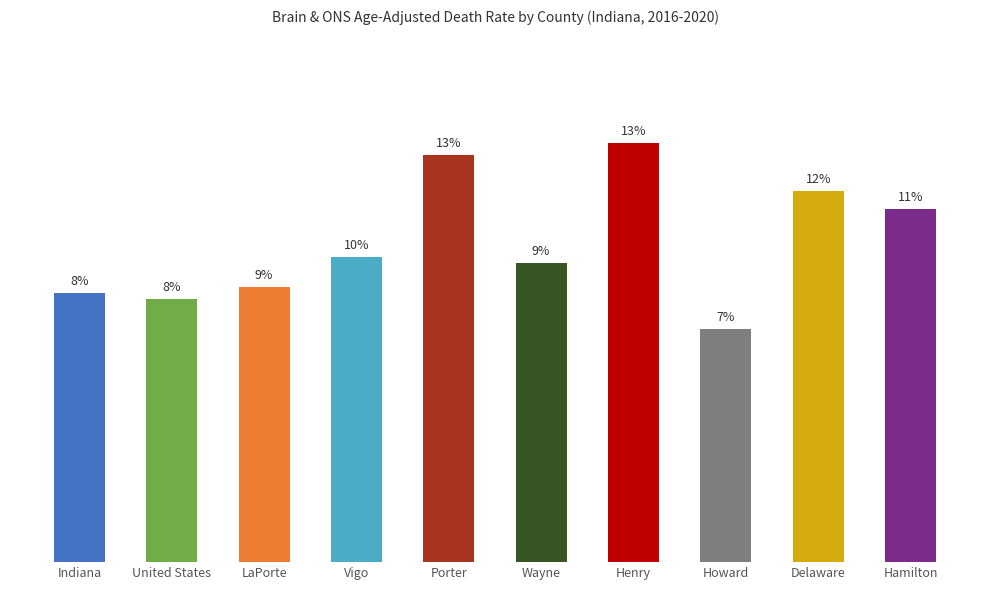

Which label corresponds to the smallest value in the chart?

Howard